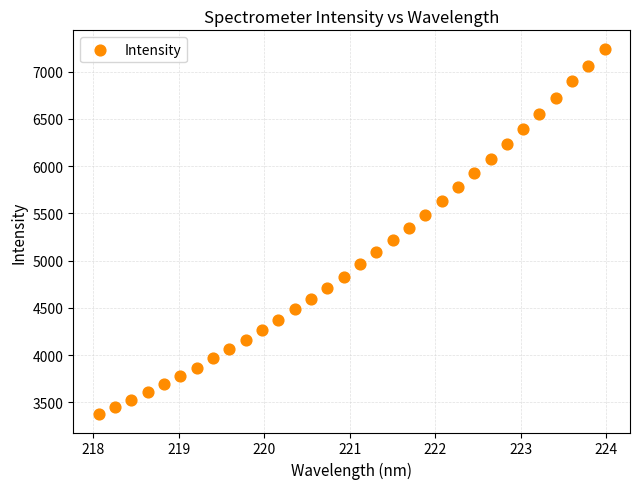

What is the range of X values (max minus min)?

5.9